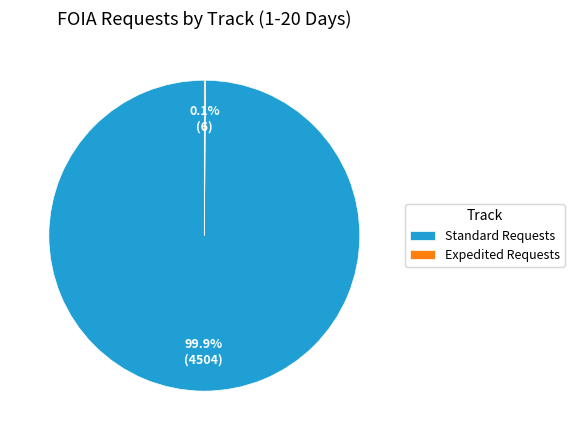

To the nearest percent, what percentage of the pie is Standard Requests?

100%